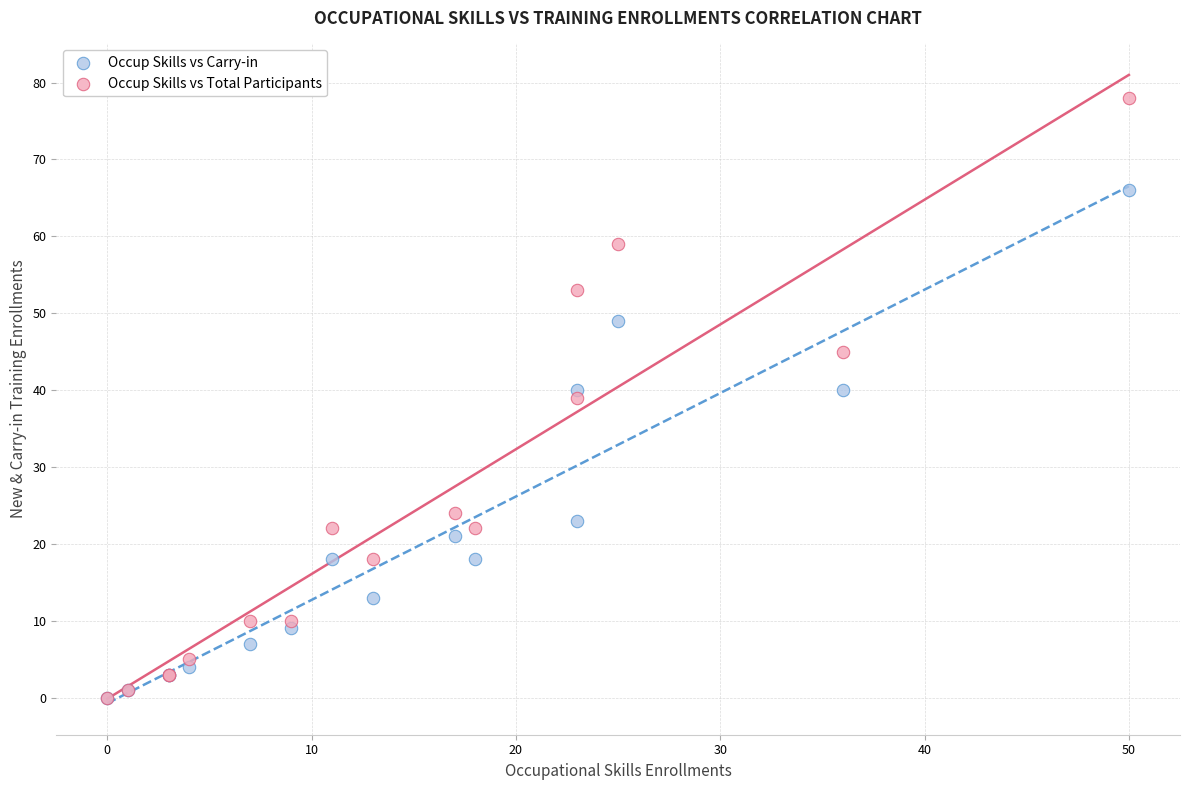

In the Occup Skills vs Carry-in series, what Y value is closest to 33?

40